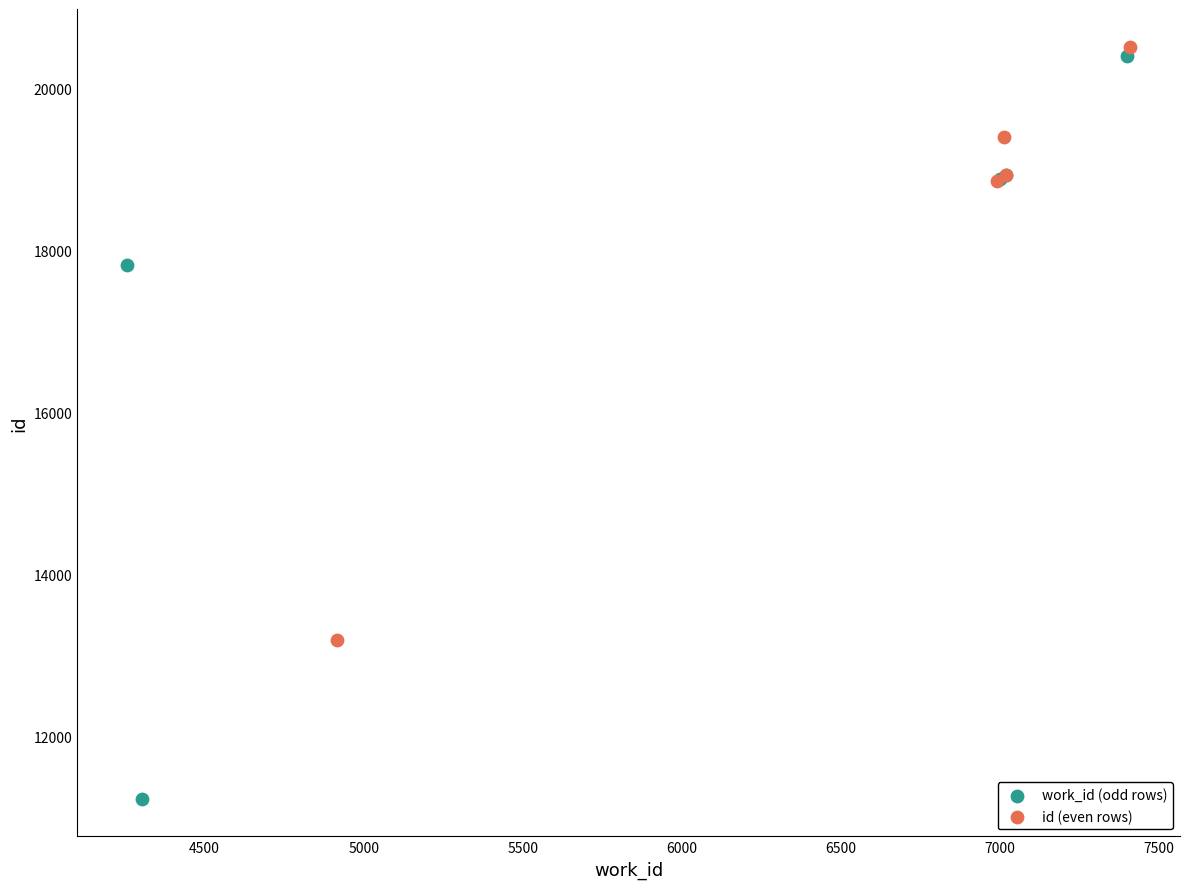

Which series reaches the minimum Y coordinate?

work_id (odd rows)